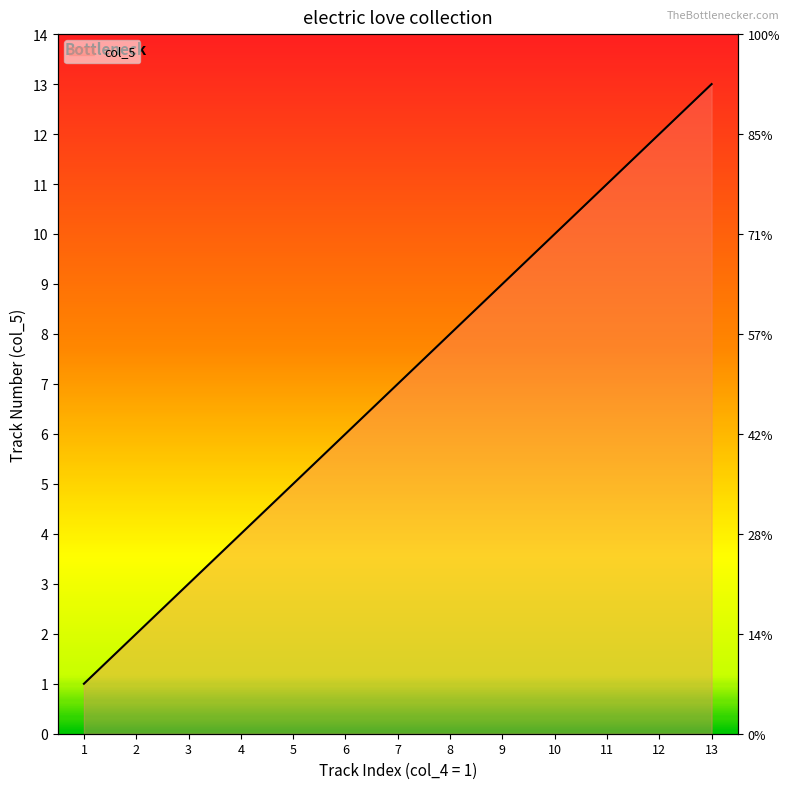

Reading right to left, extract all data points from this chart.

13=13	12=12	11=11	10=10	9=9	8=8	7=7	6=6	5=5	4=4	3=3	2=2	1=1